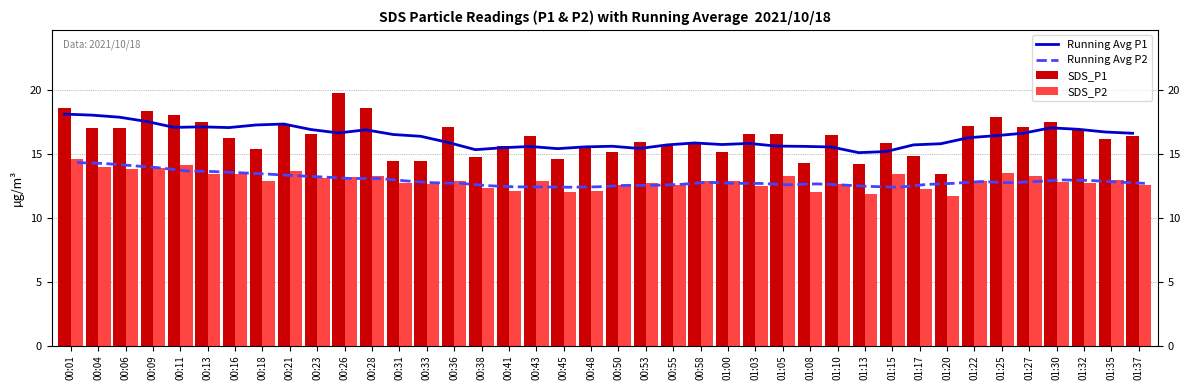

Which series has the largest total across all categories?

Running Avg P1